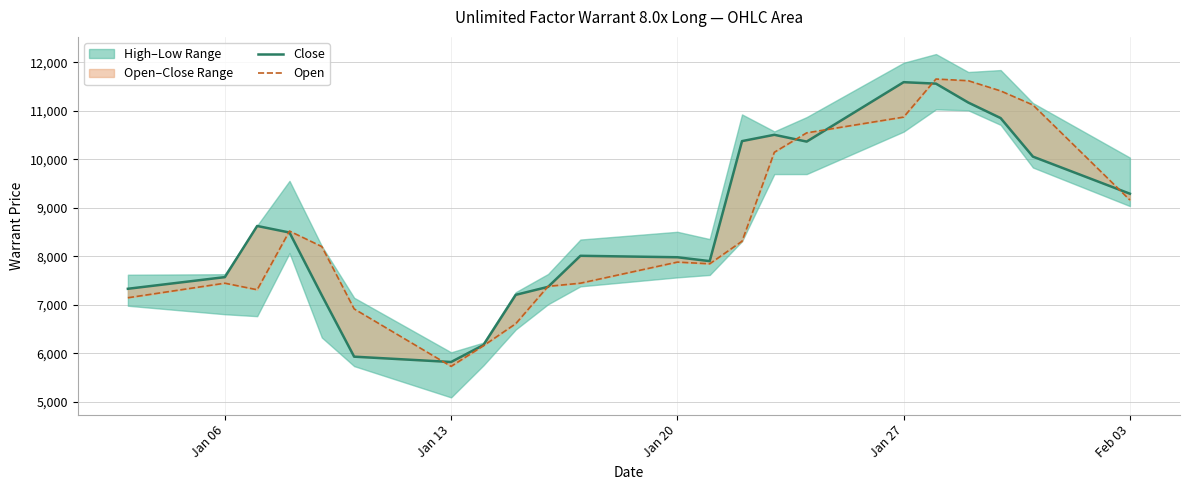

Which series has the widest spread of values?

Open